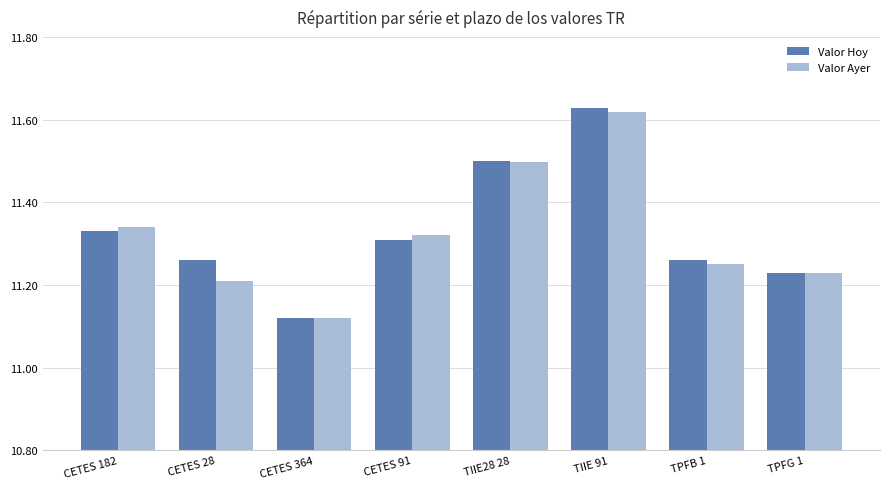

What is the difference between the maximum and minimum values in the Valor Hoy series?

0.5